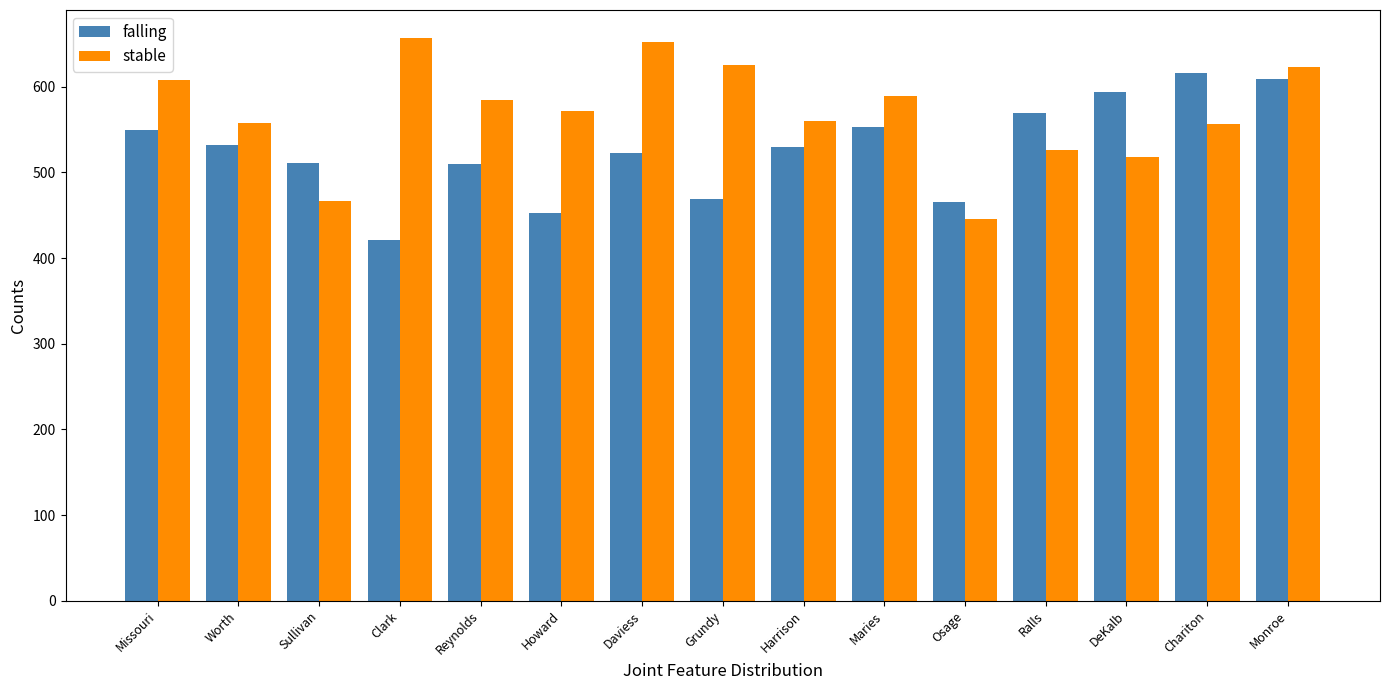

Is the value of stable at Daviess greater than the value of falling at Reynolds?

Yes